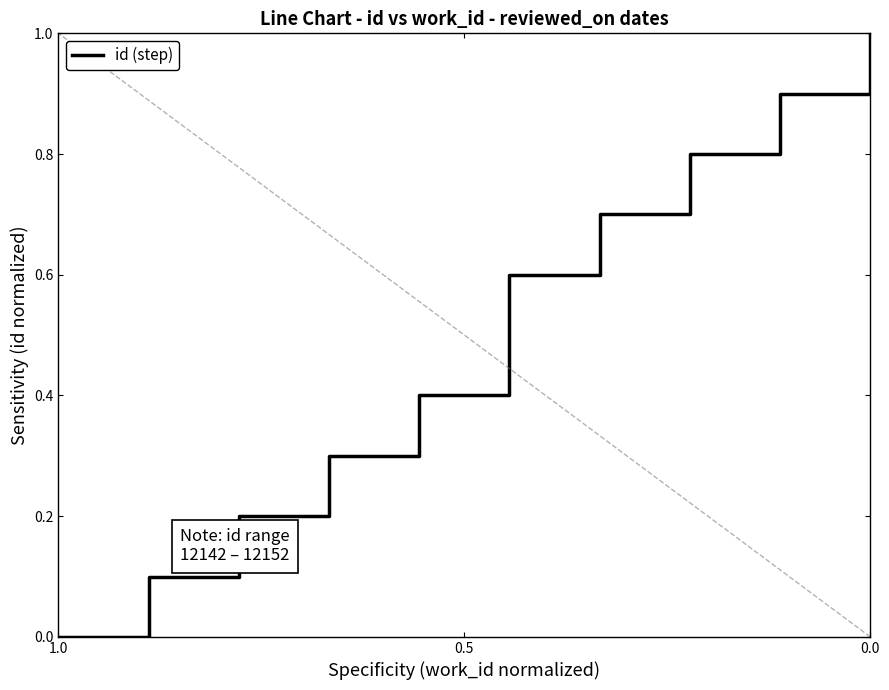

True or false: the data shows 0.0 at 1.0.

True